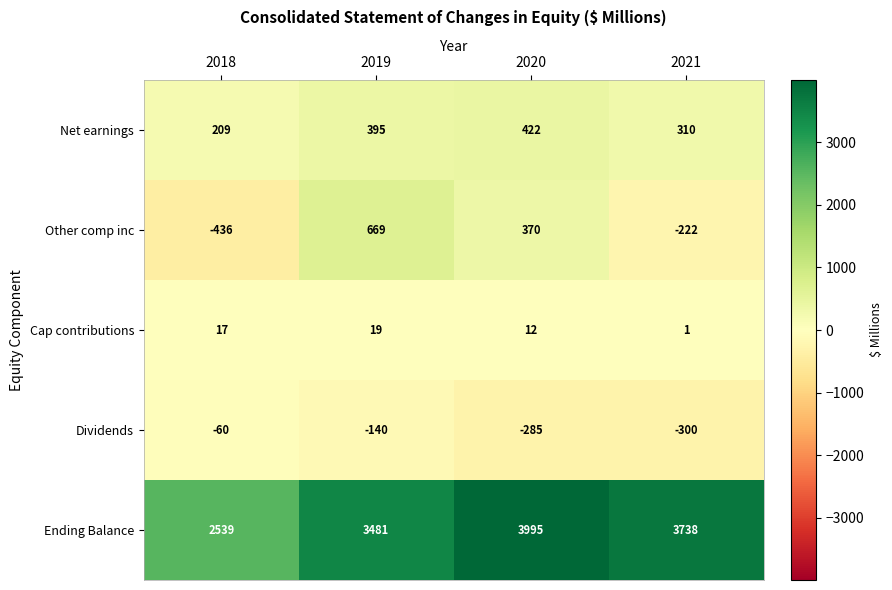

The Dividends series shows -440 at 2020. True or false?

False